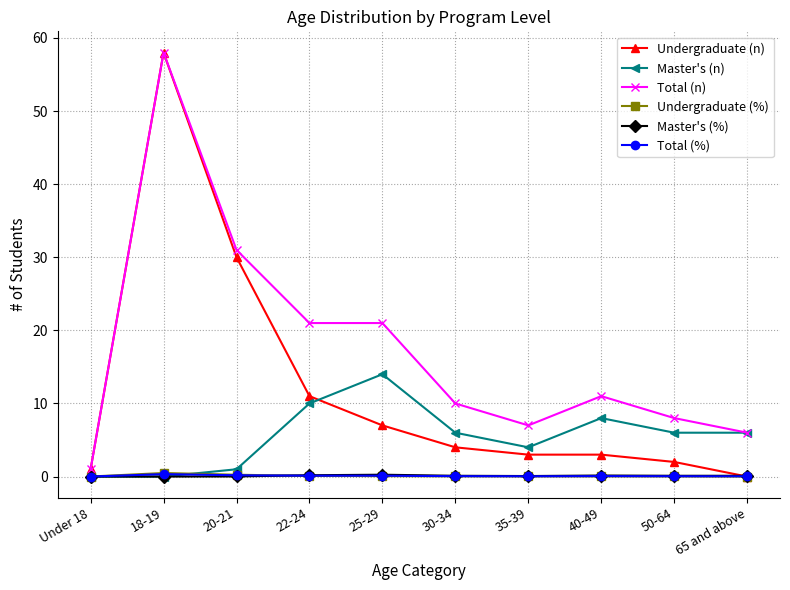

Between Under 18 and 30-34, which series saw the biggest shift?

Total (n)